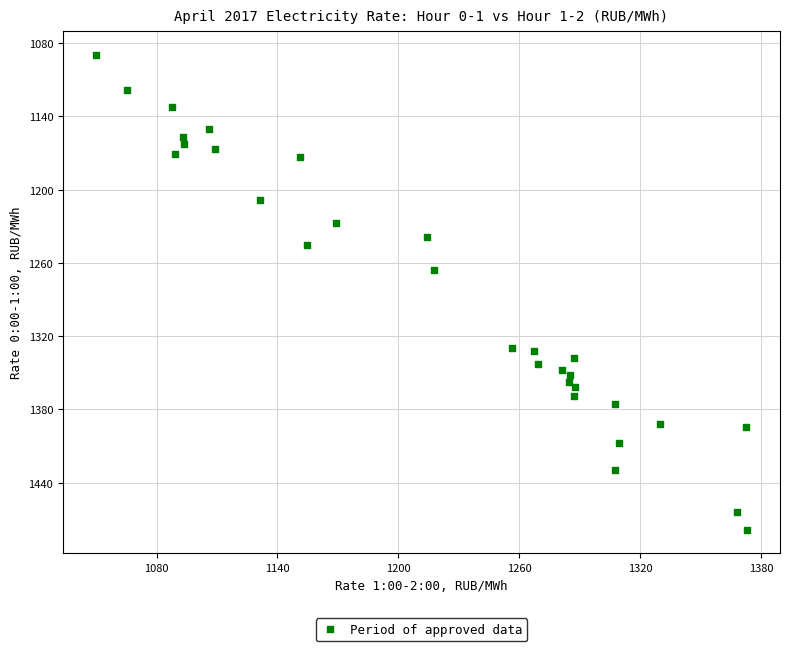

What Y value in the scatter plot is closest to 1283?

1265.7